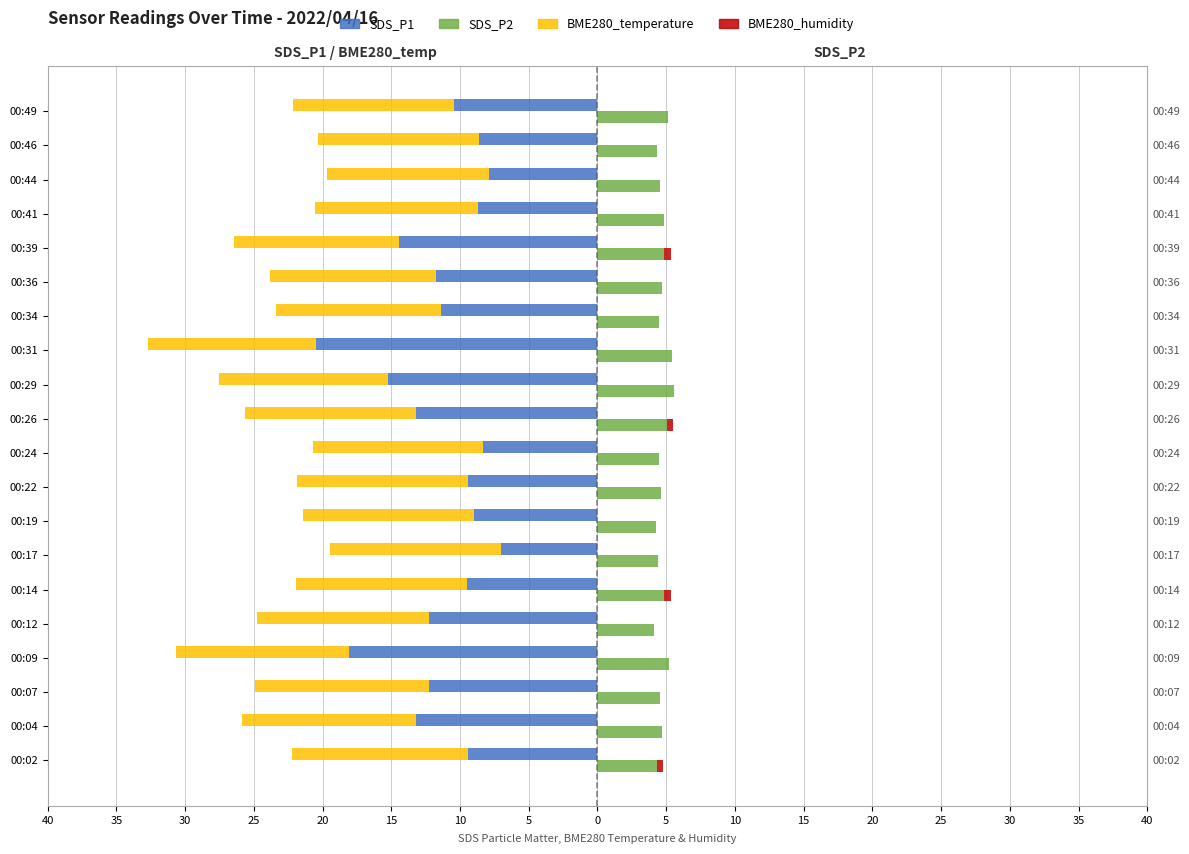

What is the value of the BME280_temperature bar at the 2nd from the left?

-12.6